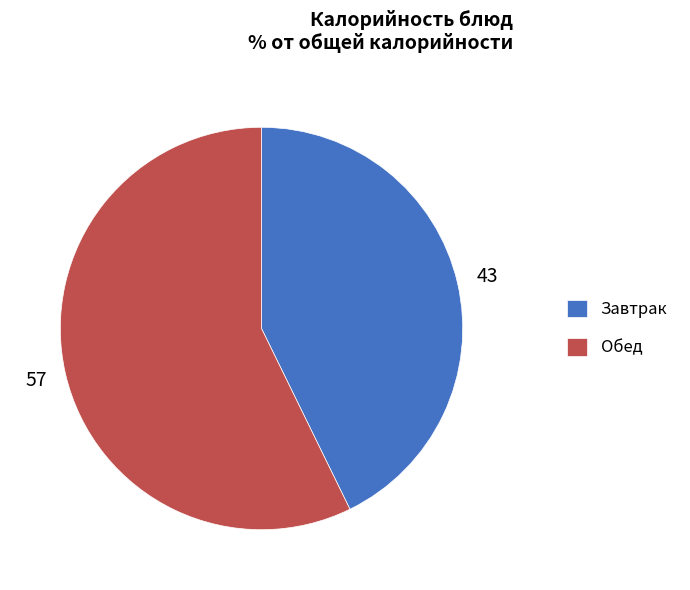

The Завтрак slice represents 43% of the pie. True or false?

True